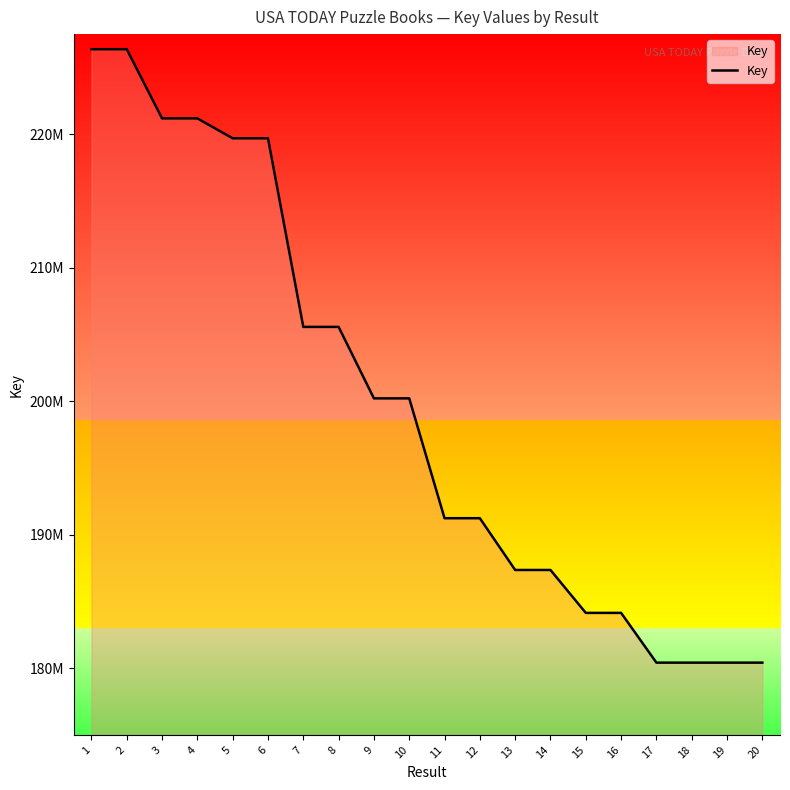

What is the change in value from 9 to 18?

-19794721